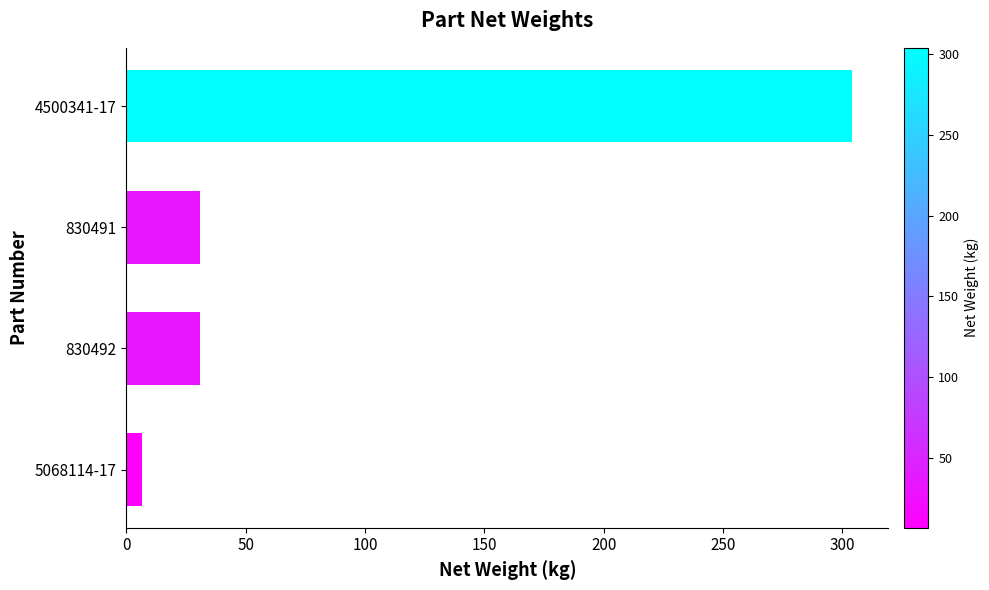

The chart shows a value of 31.0 at 830492. True or false?

True